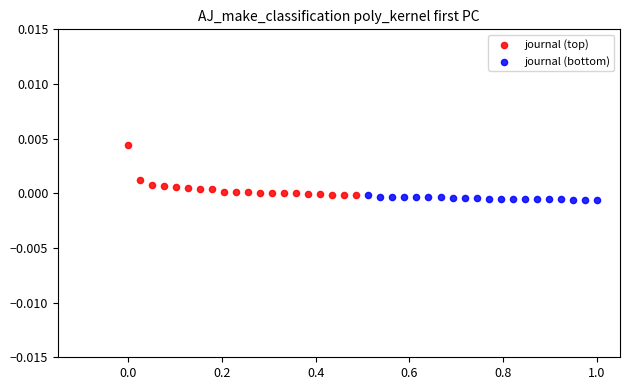

What are all the series names shown in the legend?

journal (top), journal (bottom)